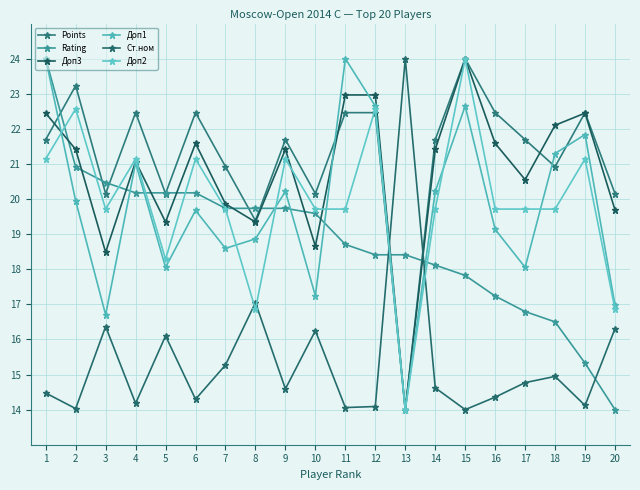

Which series ends up on top after the final intersection of Доп3 and Ст.ном?

Доп3